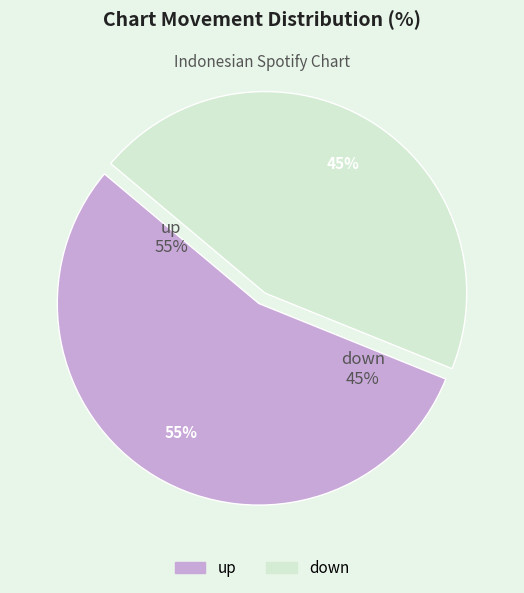

To the nearest percent, what is the difference between the largest and smallest slice percentages?

10%